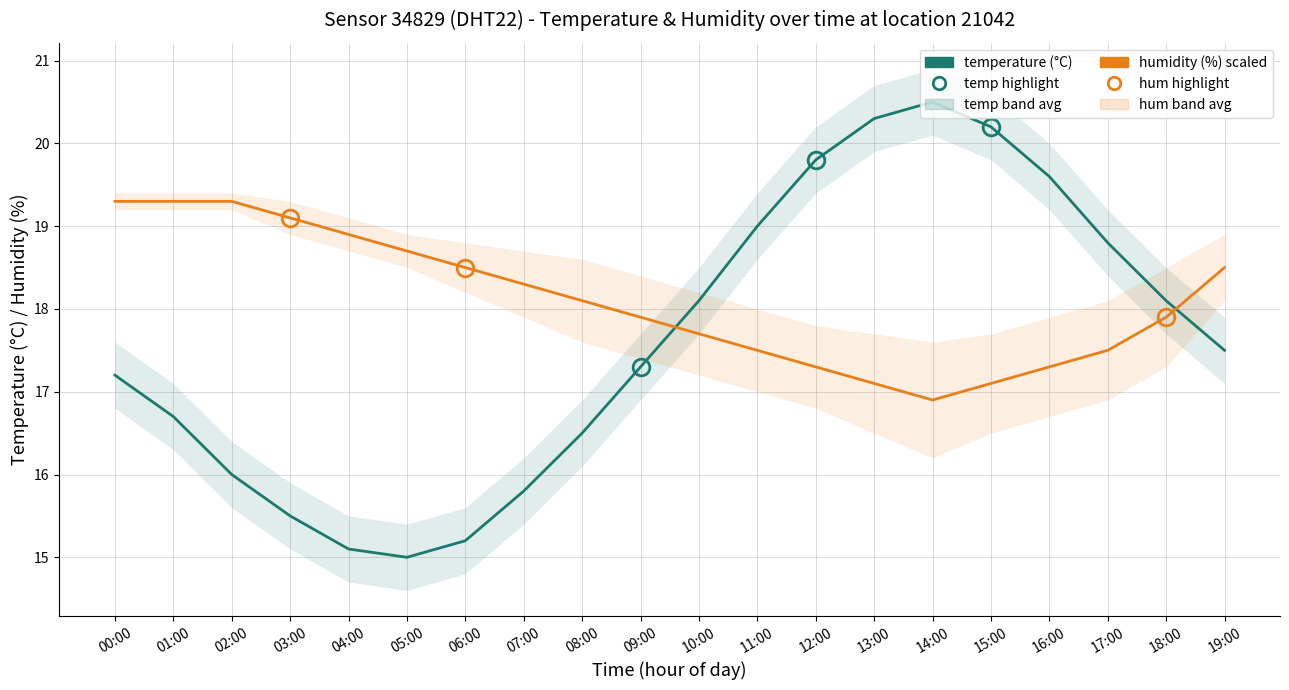

How many lines are shown in the chart?

2